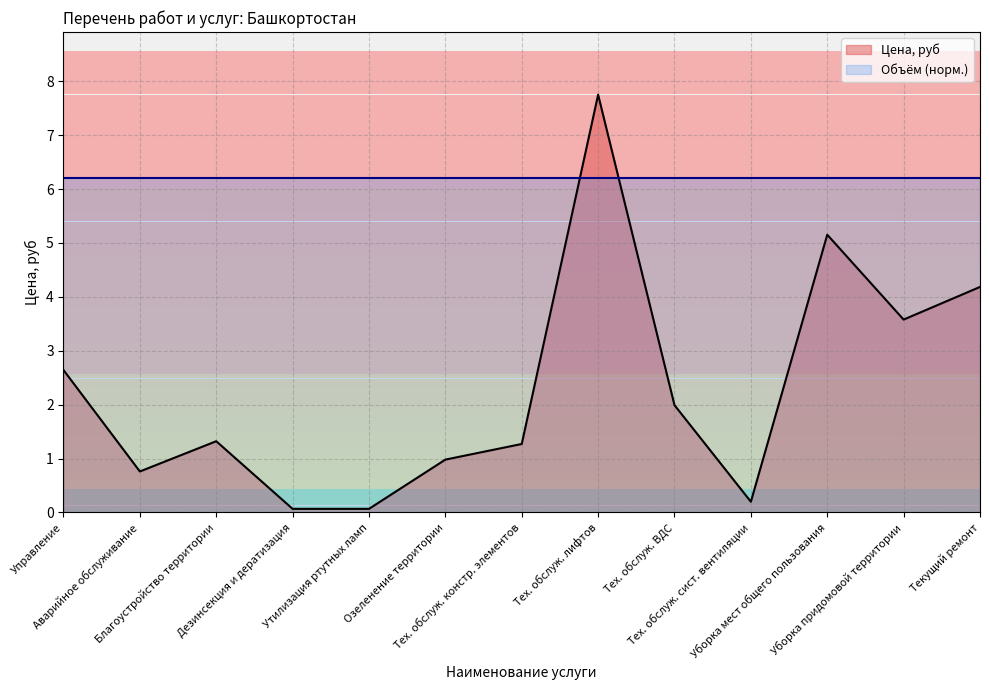

Which has a higher value, Утилизация ртутных ламп or Текущий ремонт?

Текущий ремонт